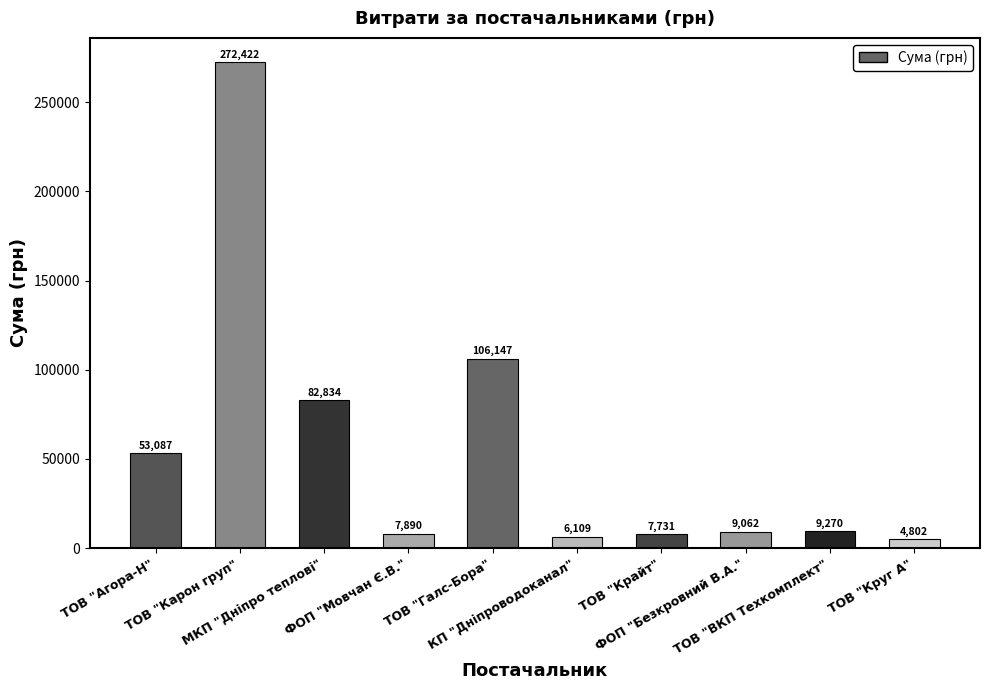

What is the label of the 3rd bar from the right?

ФОП "Безкровний В.А."